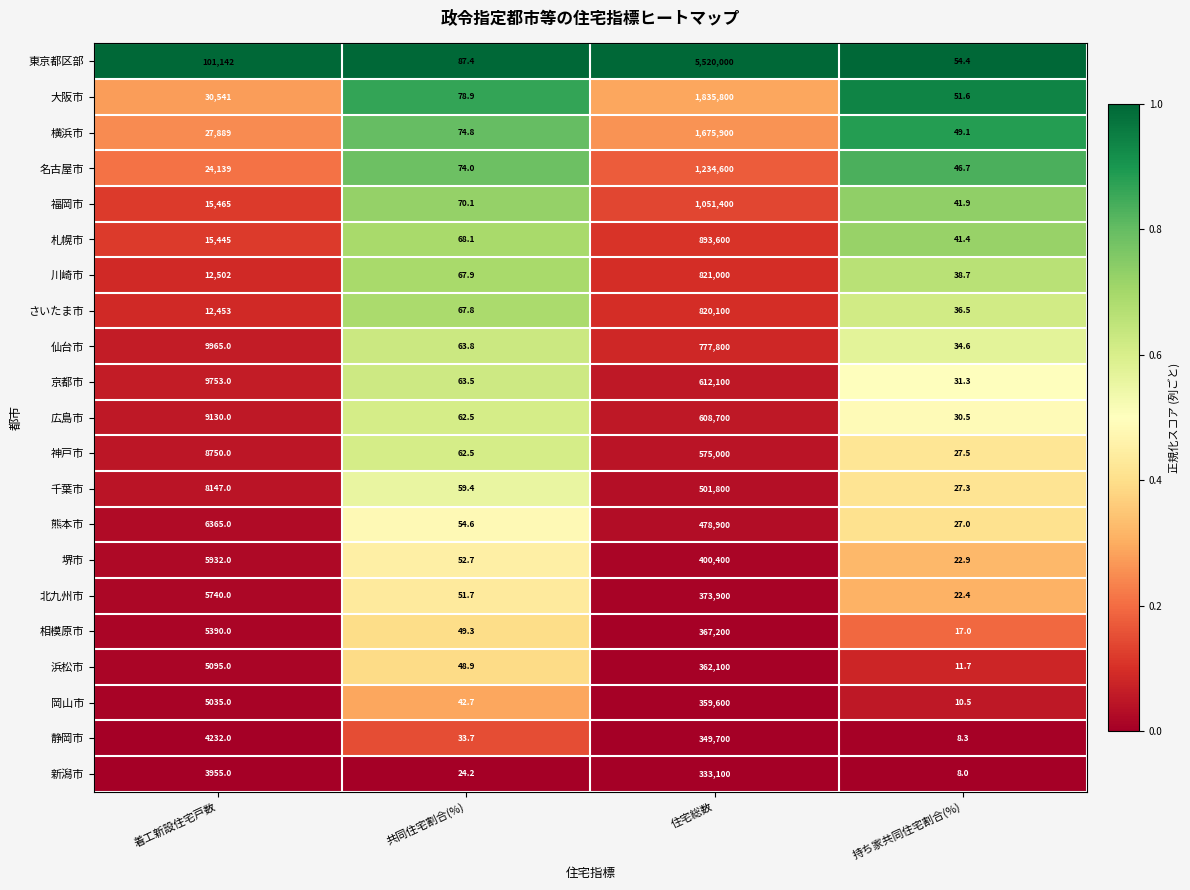

What is the sum of all 東京都区部 values?

5621283.8